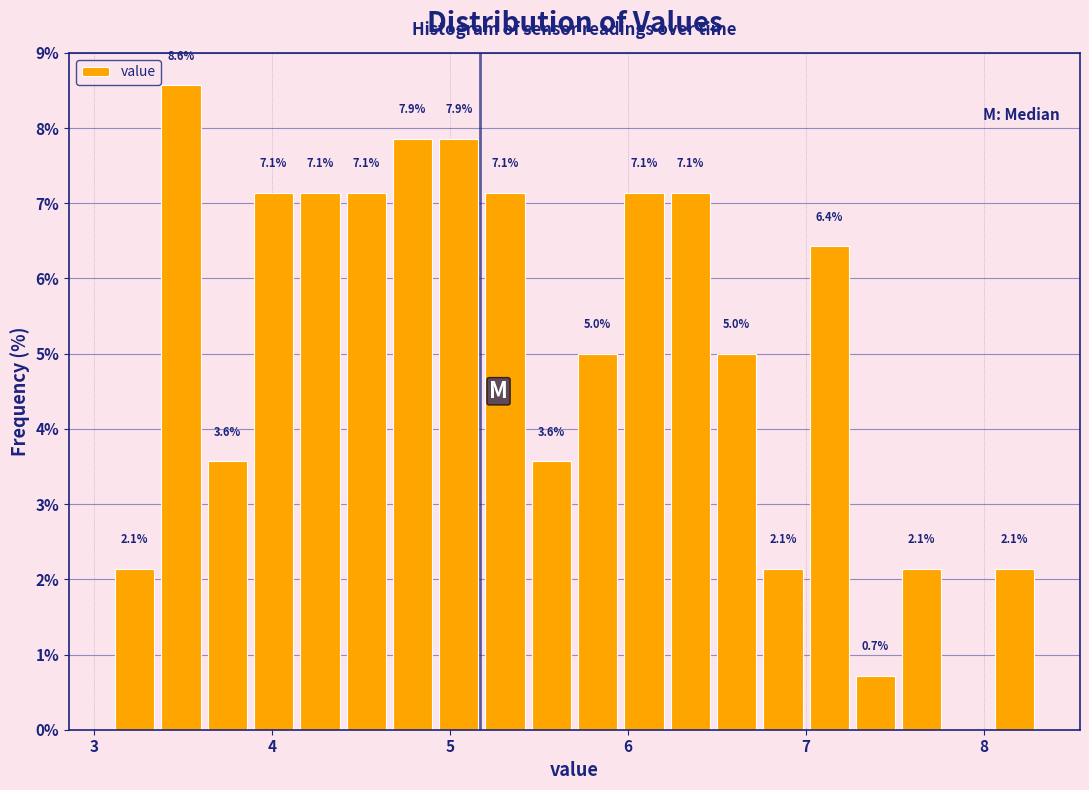

Read against the x-axis, roughly where is the centre of the tallest bar?

3.5